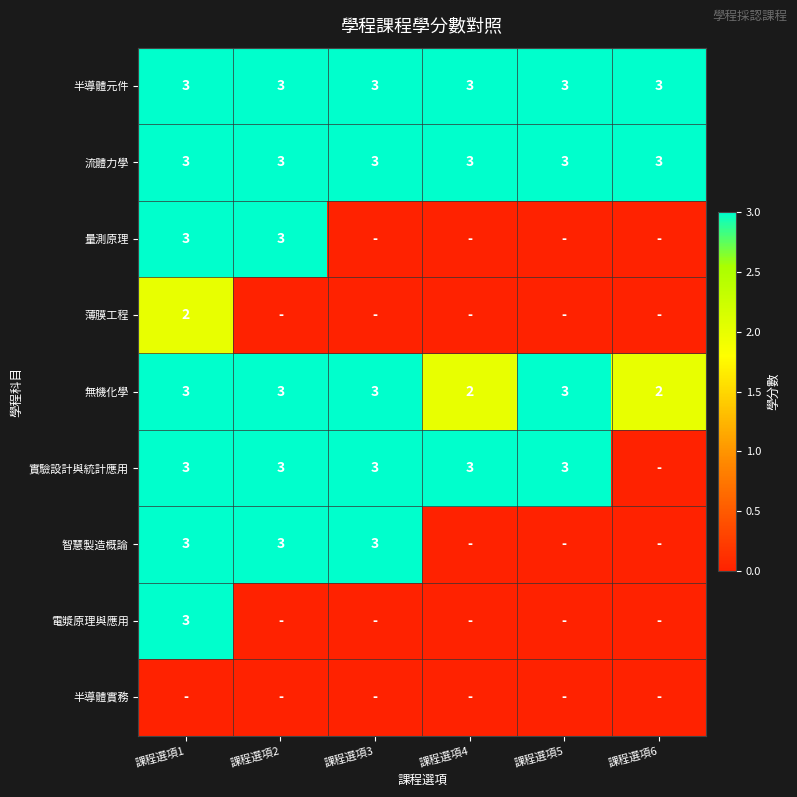

What is the sum of all 流體力學 values?

18